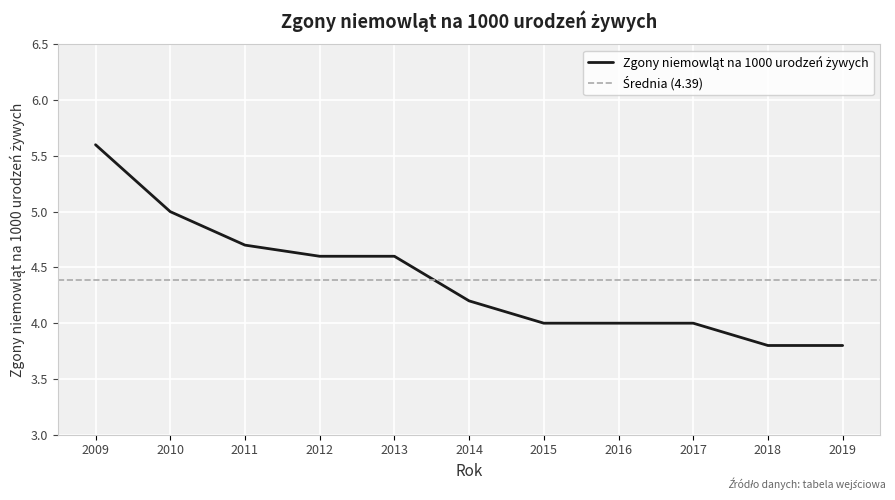

What is the ratio of the value at 2014 to the value at 2009?

0.8